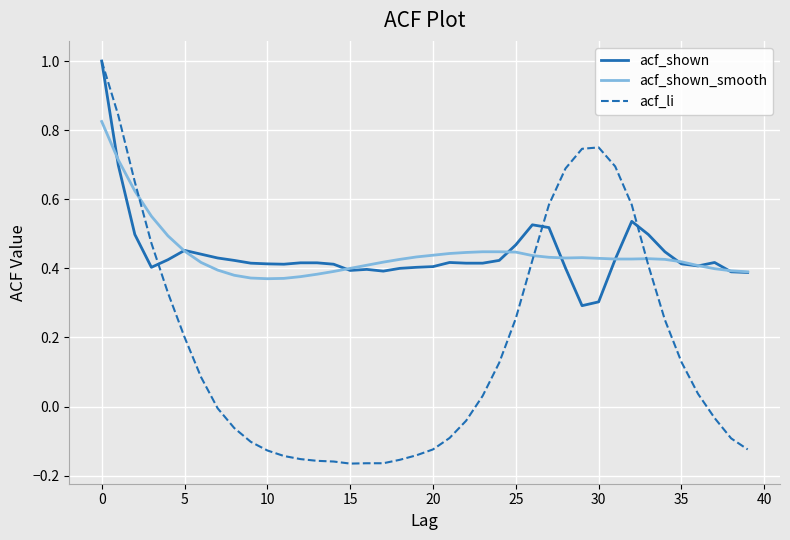

Which series has the widest spread of values?

acf_li